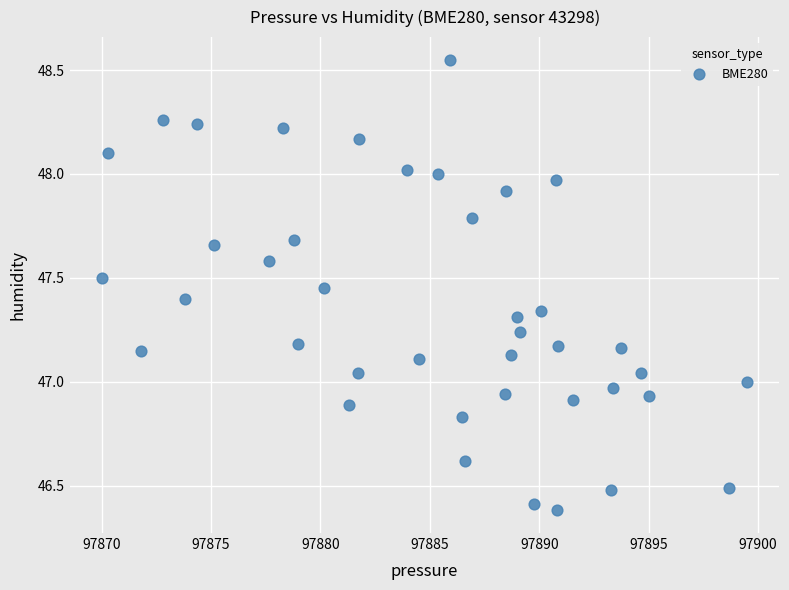

What is the range of Y values (max minus min)?

2.2